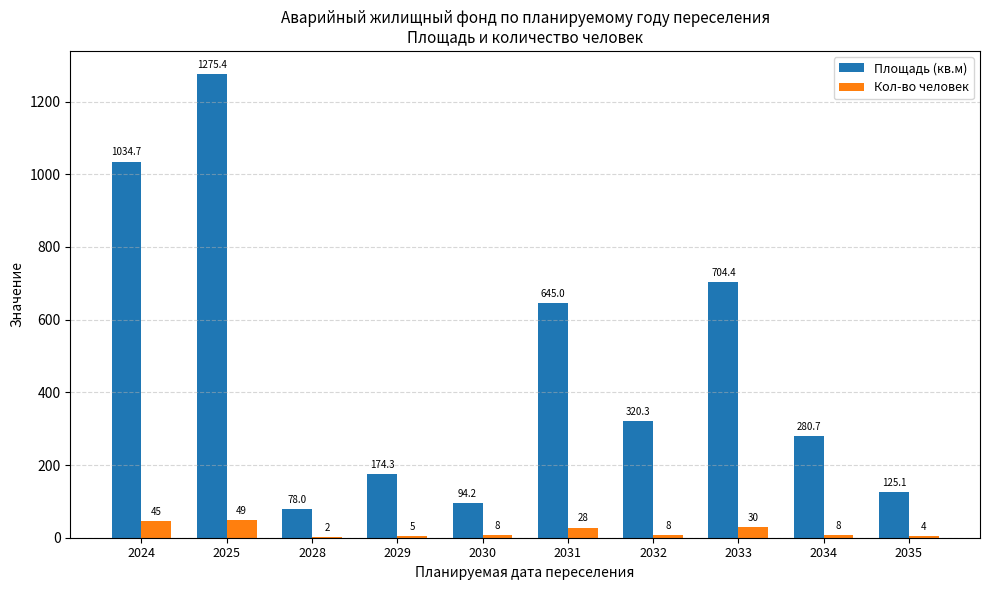

The Площадь (кв.м) series shows 37.1 at 2028. True or false?

False